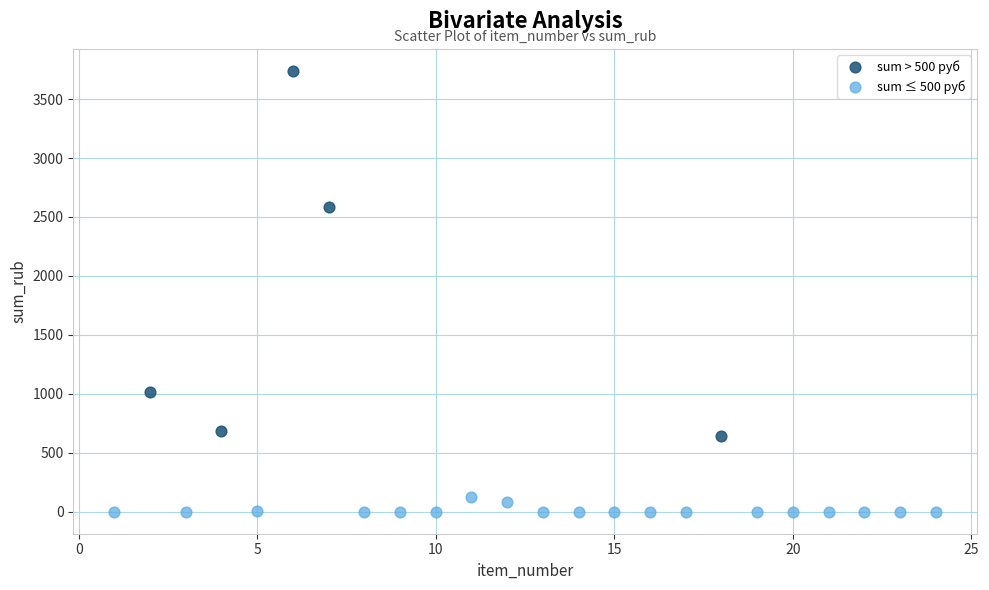

Which series reaches the minimum Y coordinate?

sum ≤ 500 руб